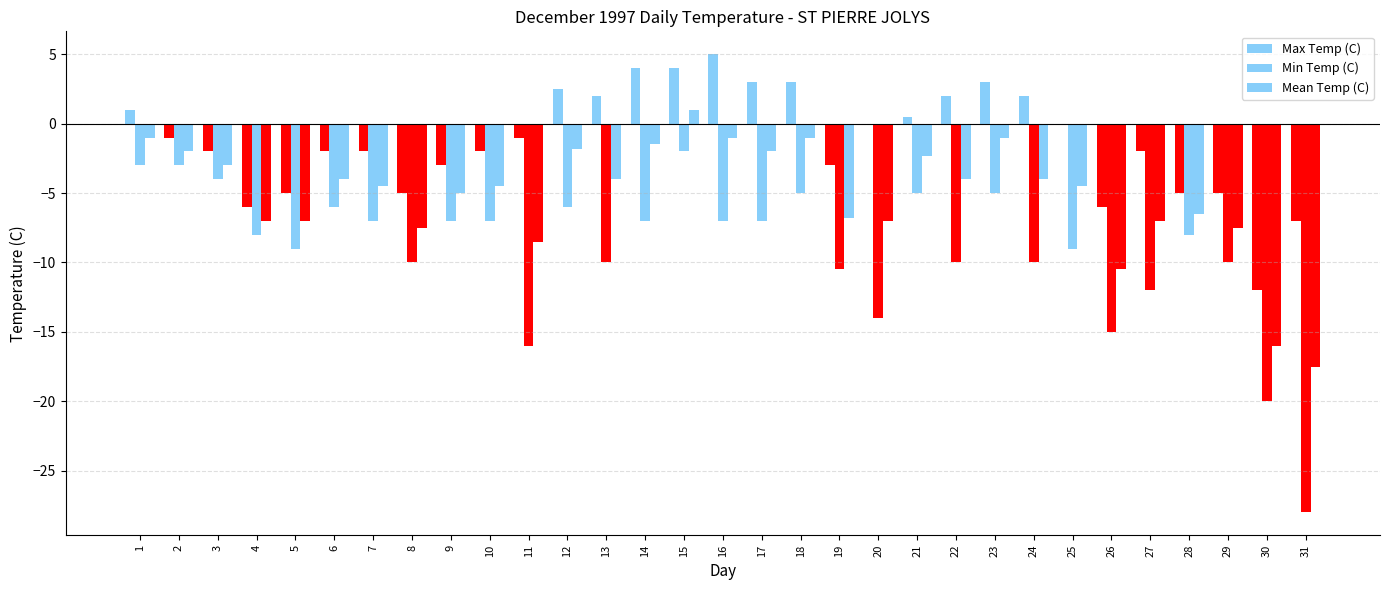

How many categories are shown in the chart?

31